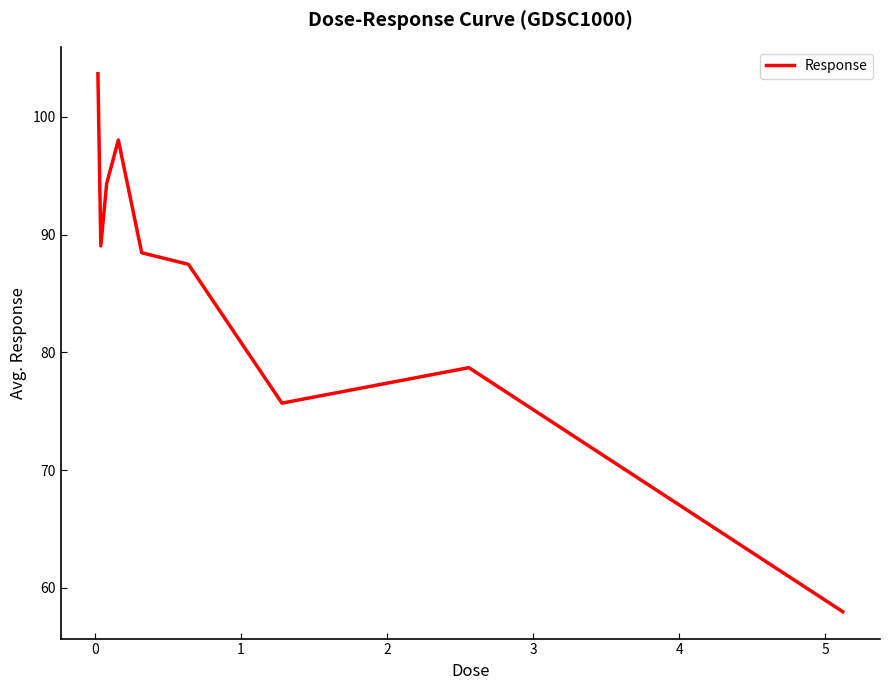

What is the difference between the second highest and second lowest values?

22.3